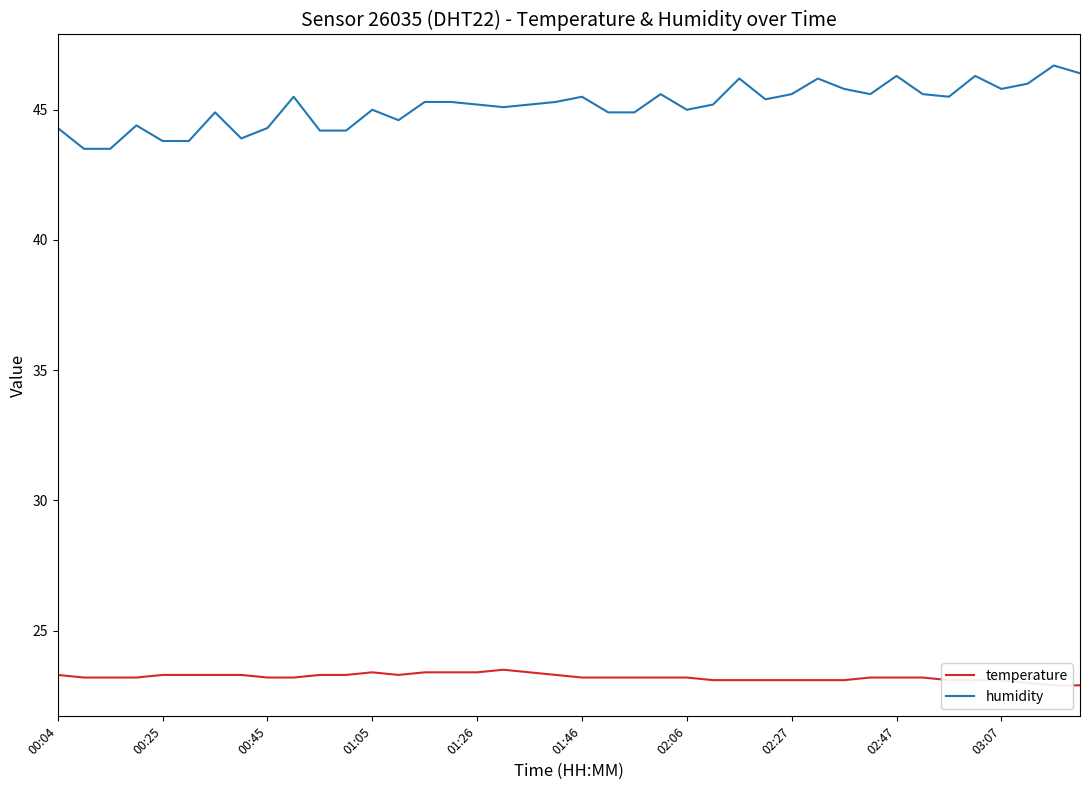

What is the maximum value shown in the chart?

46.7